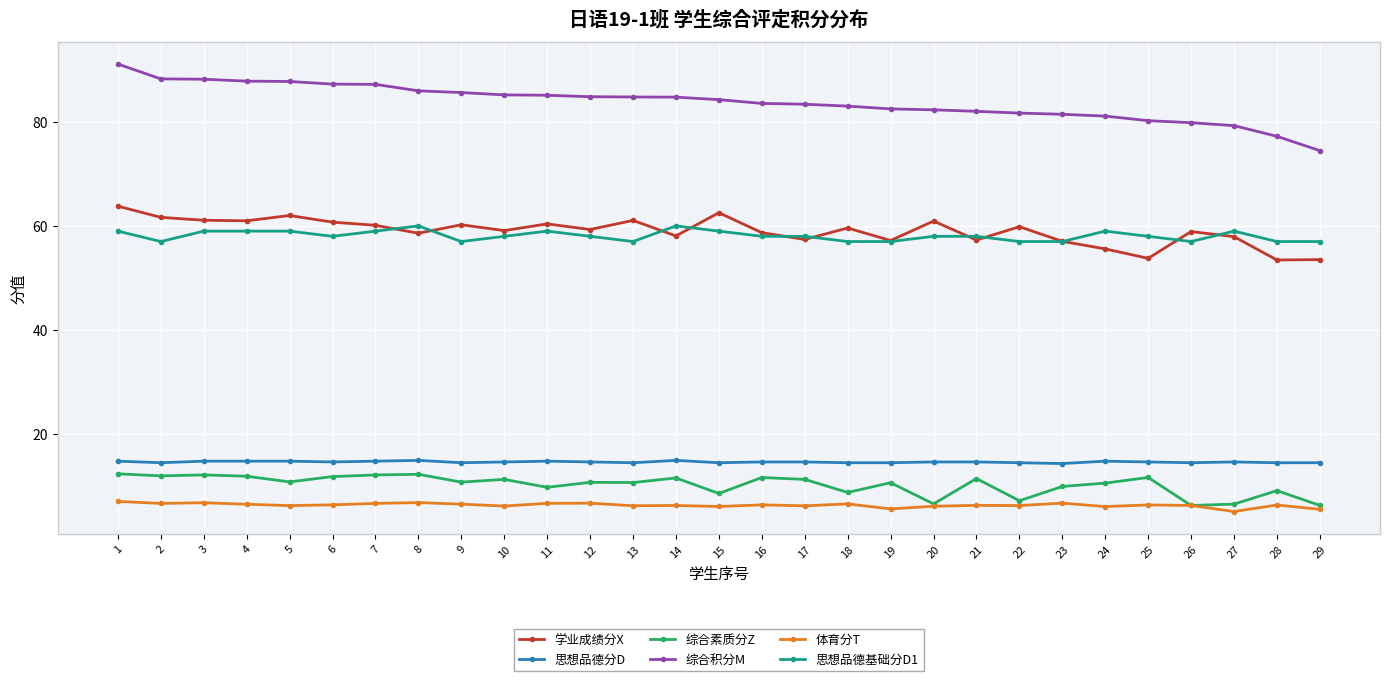

What is the value of the 综合素质分Z point at the 20th from the left?

6.7